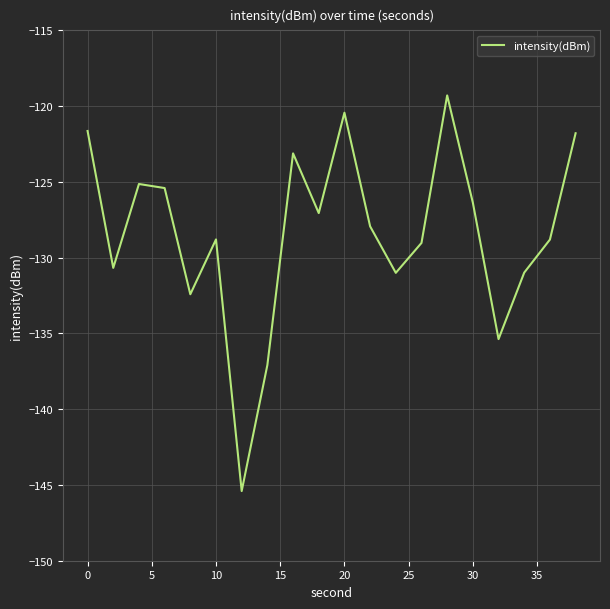

How many lines are shown in the chart?

1